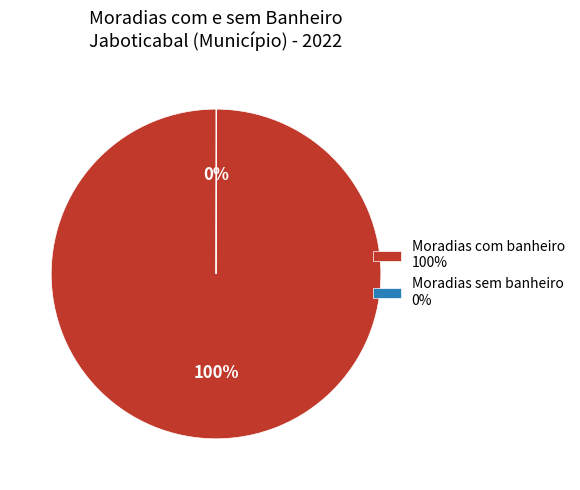

What percentage is the Moradias com banheiro 100% slice, to the nearest percent?

100%